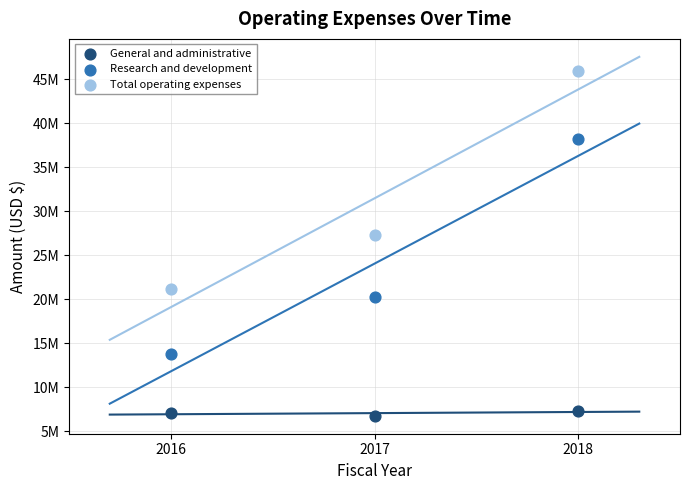

What are all the series names shown in the legend?

General and administrative, Research and development, Total operating expenses